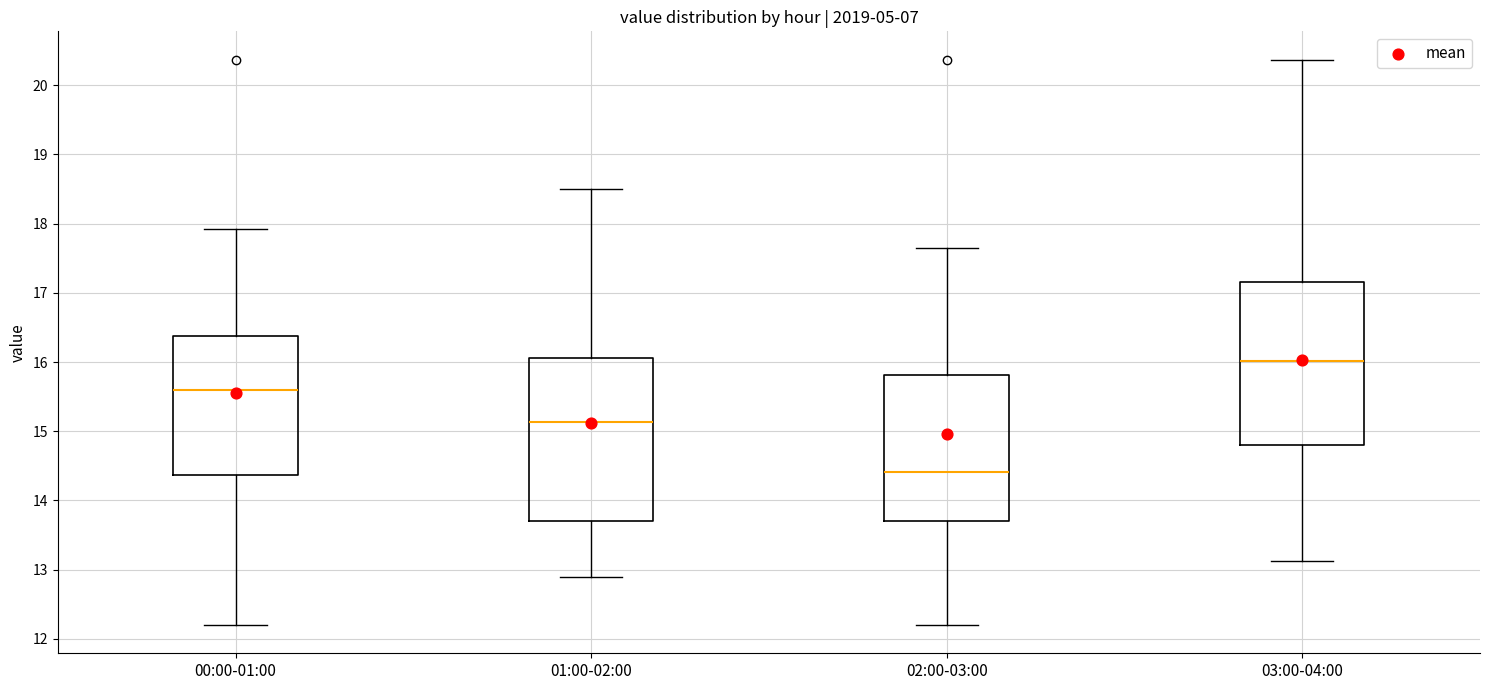

Where is the upper edge of the box for 01:00-02:00 on the y-axis? The values are not printed on the chart, so give them approximately, as read against the axis.

16.1